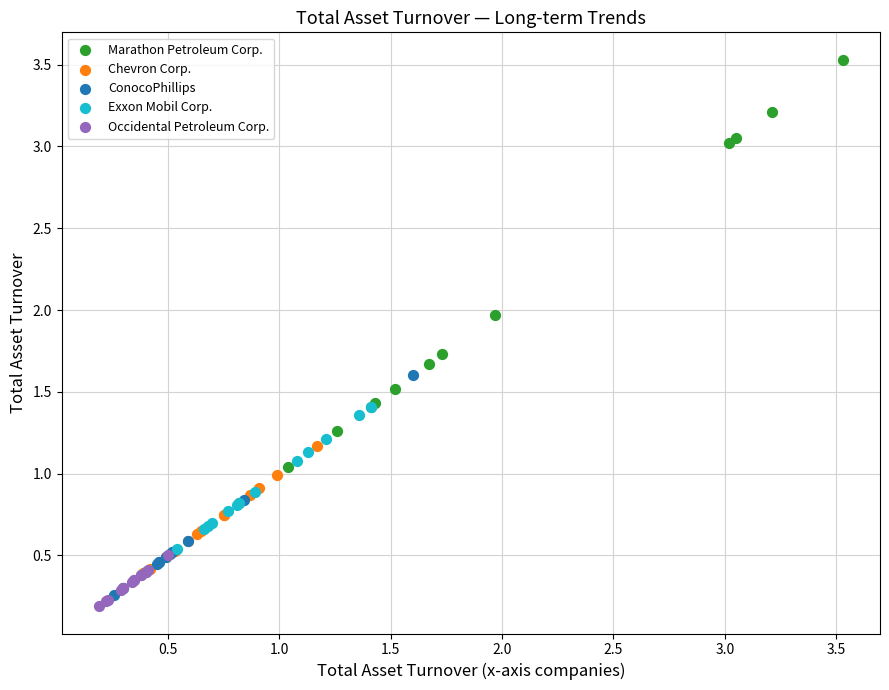

Which series has the largest Y range (max minus min)?

Marathon Petroleum Corp.